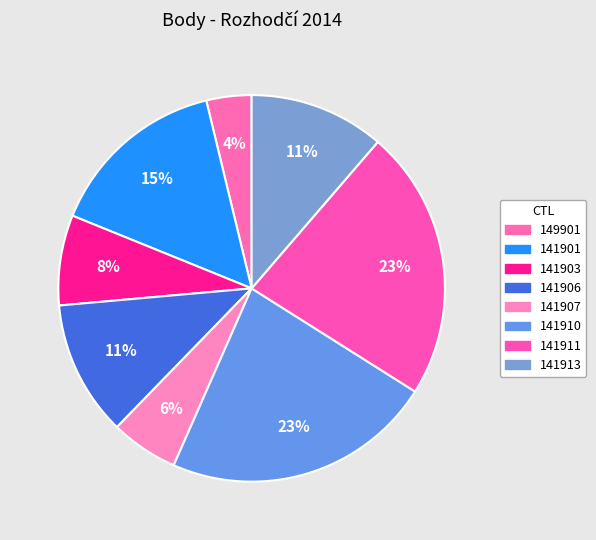

What percentage is the 141911 slice, to the nearest percent?

23%